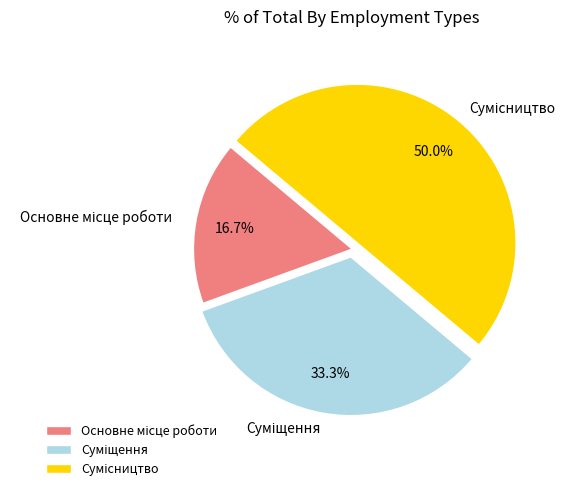

What percentage do Суміщення and Сумісництво together represent?

83.3%